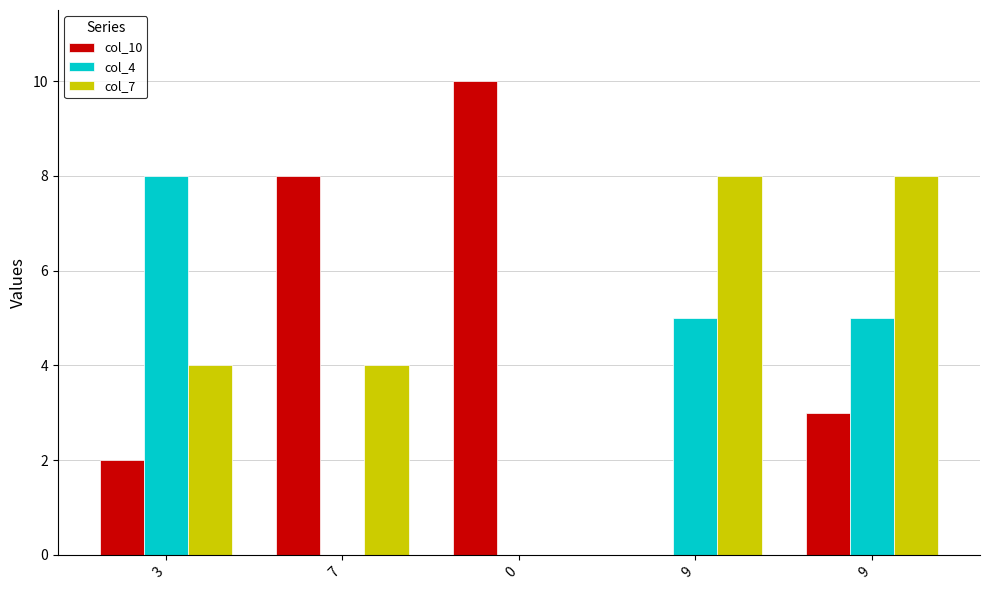

Does the chart contain stacked bars?

No